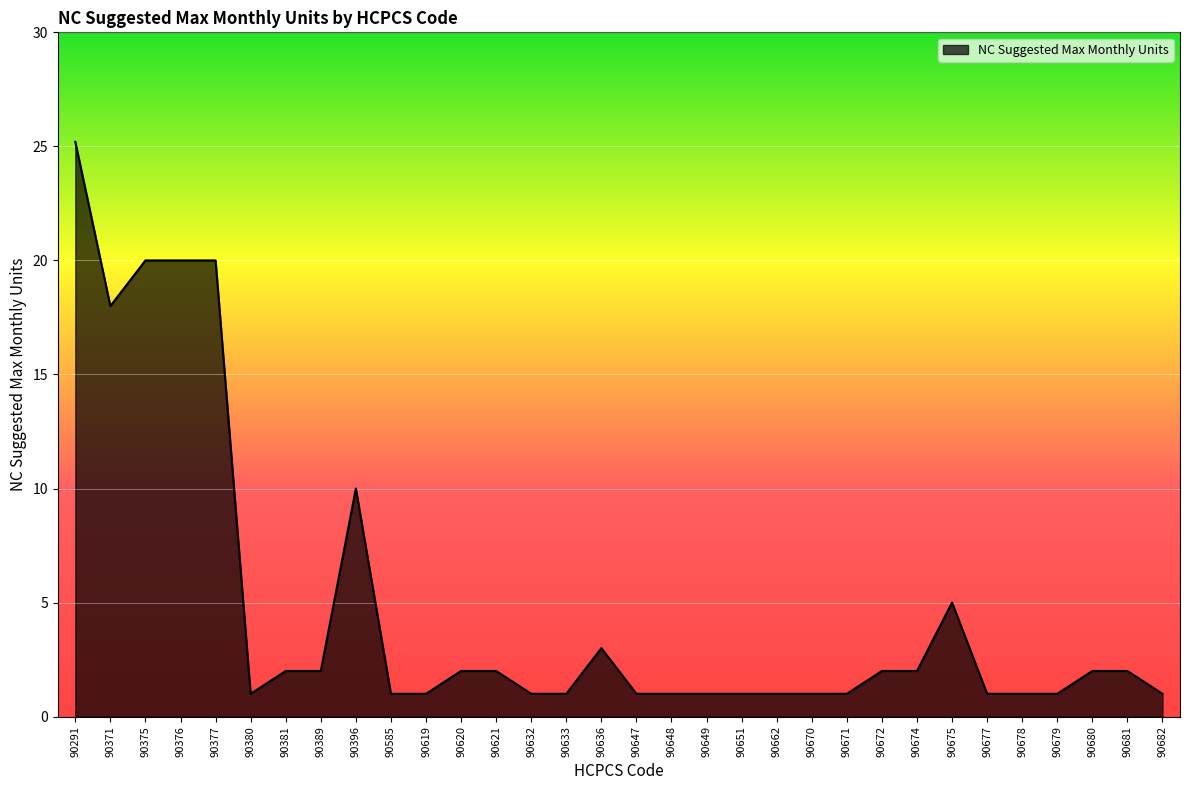

Where does the data first go above 2?

90291